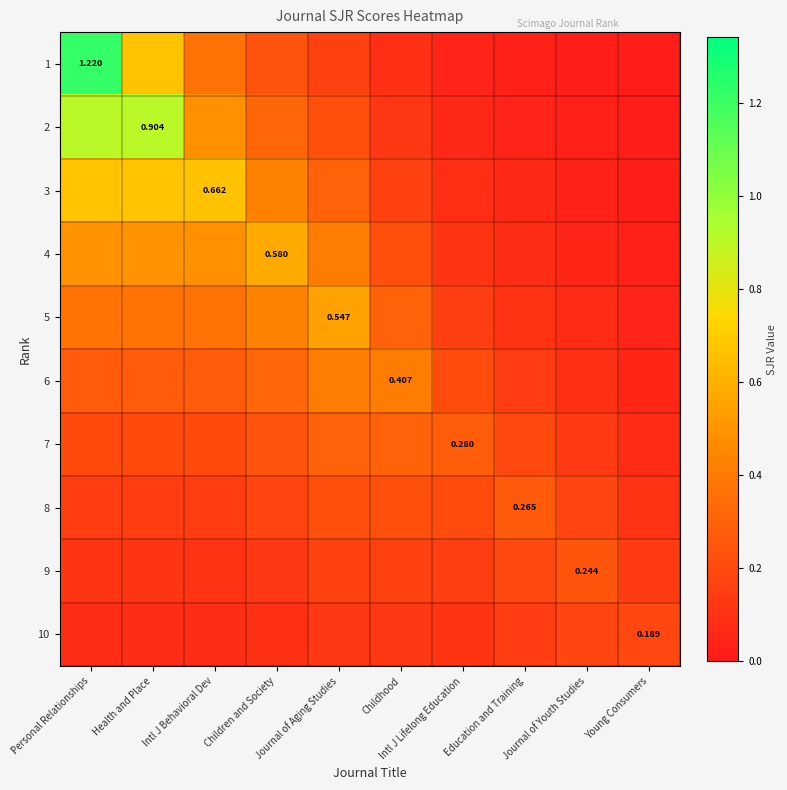

What is the highest value of the 9 series?

0.2